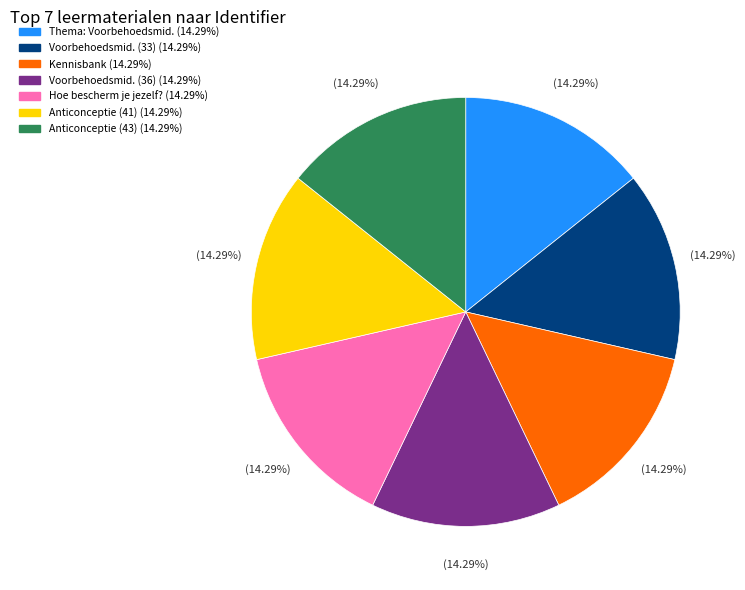

Does any single category account for the majority?

No